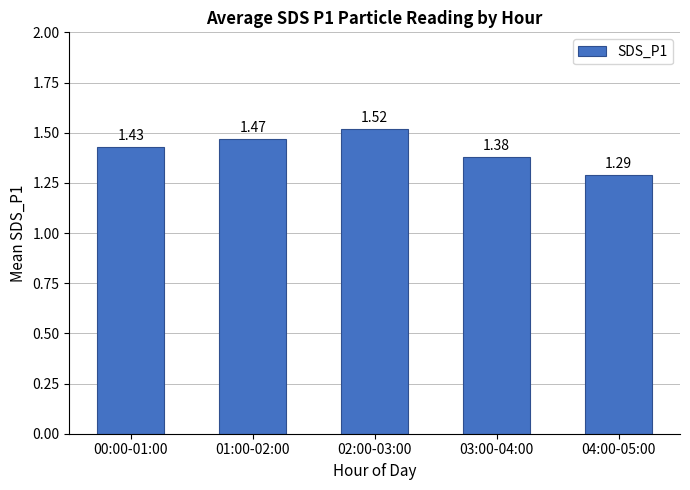

What is the label of the 4th bar from the right?

01:00-02:00